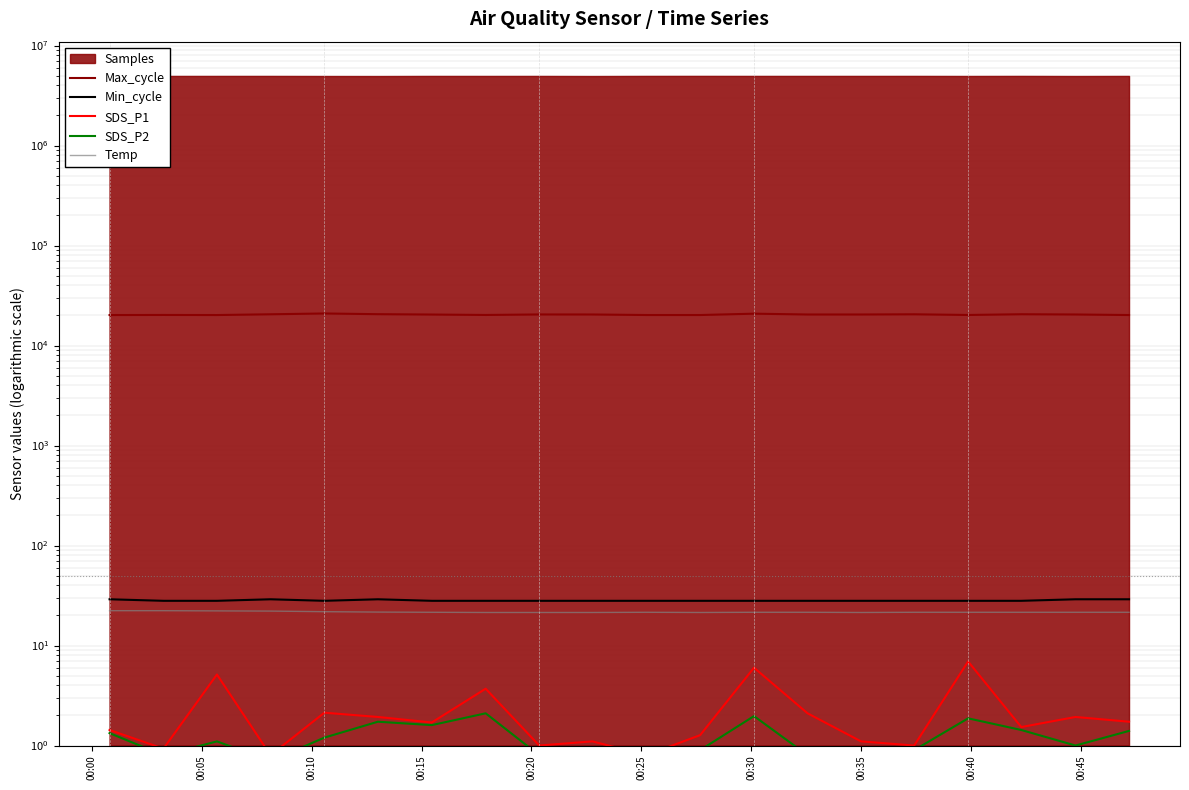

What is the greatest value displayed?

20910.0